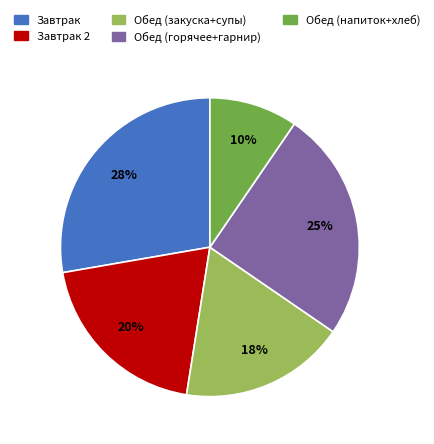

Does any single category account for the majority?

No